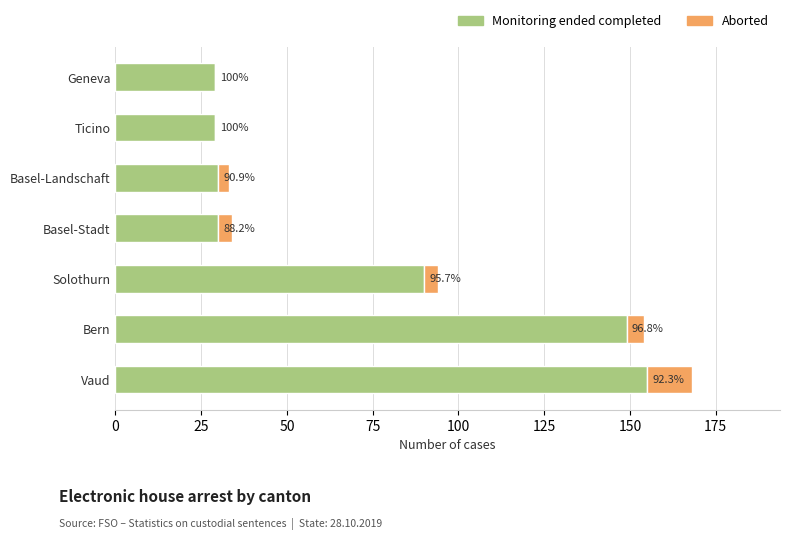

What are all the series names shown in the legend?

Monitoring ended completed, Aborted